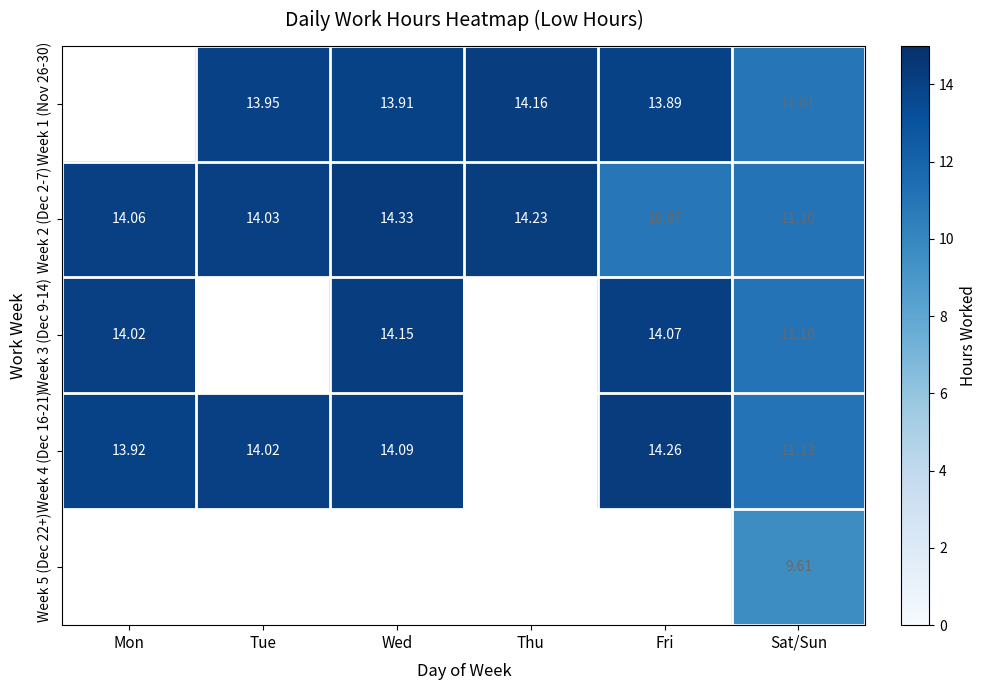

Rank the categories by Week 2 (Dec 2-7) value from lowest to highest.

Fri, Sat/Sun, Tue, Mon, Thu, Wed